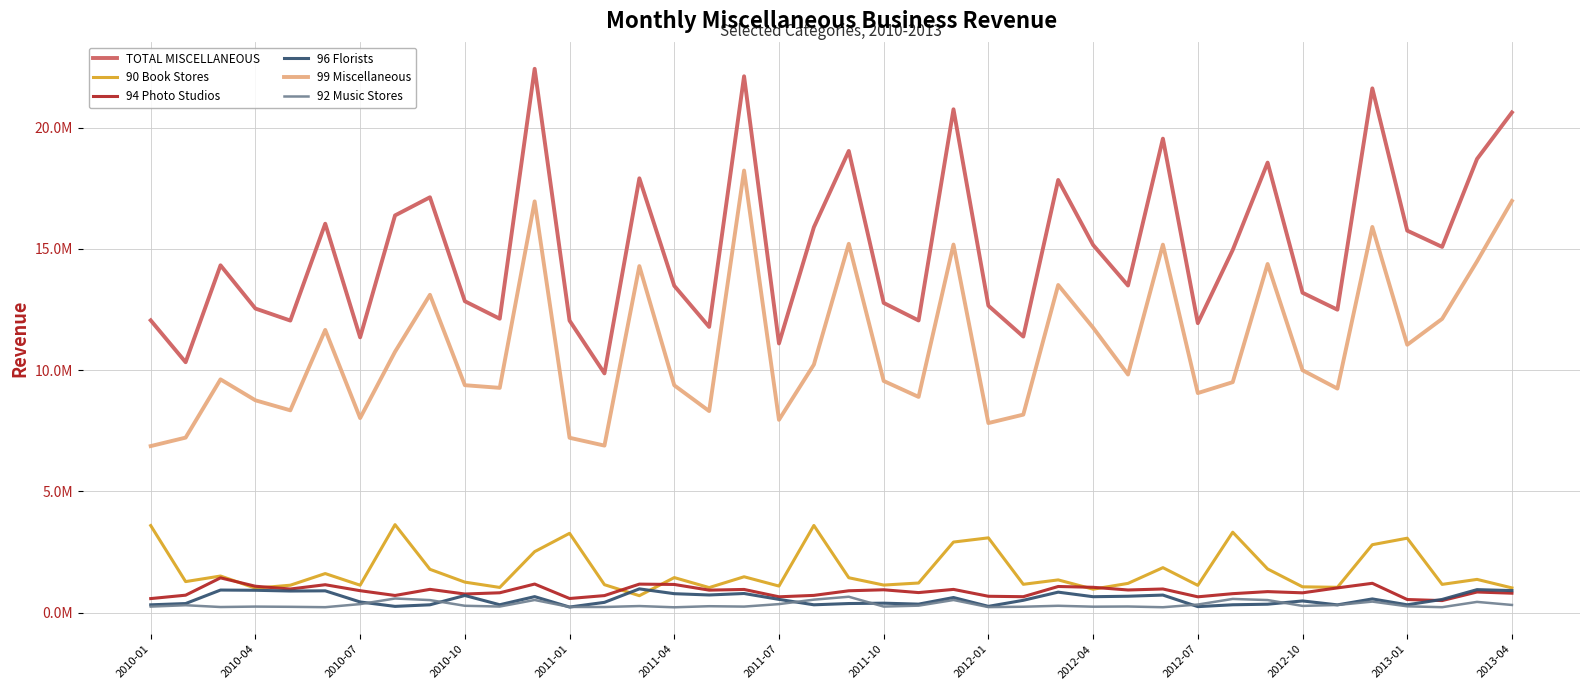

Does the chart display data point markers on the line(s)?

No